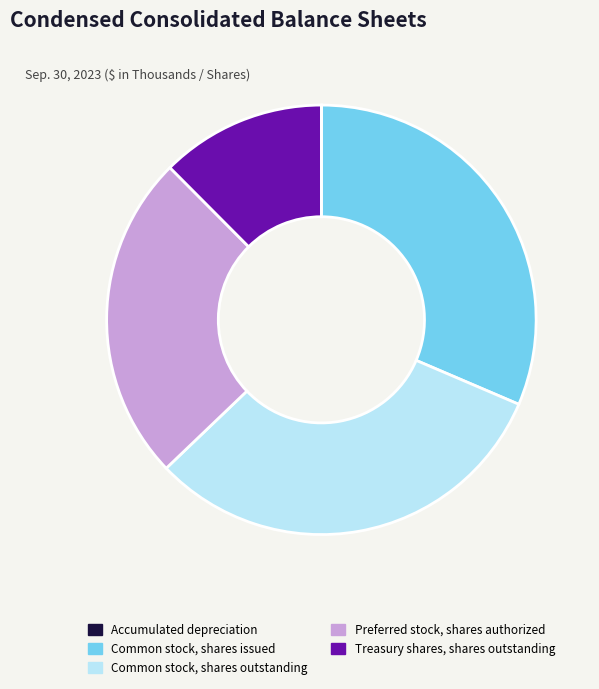

Does any single category account for the majority?

No